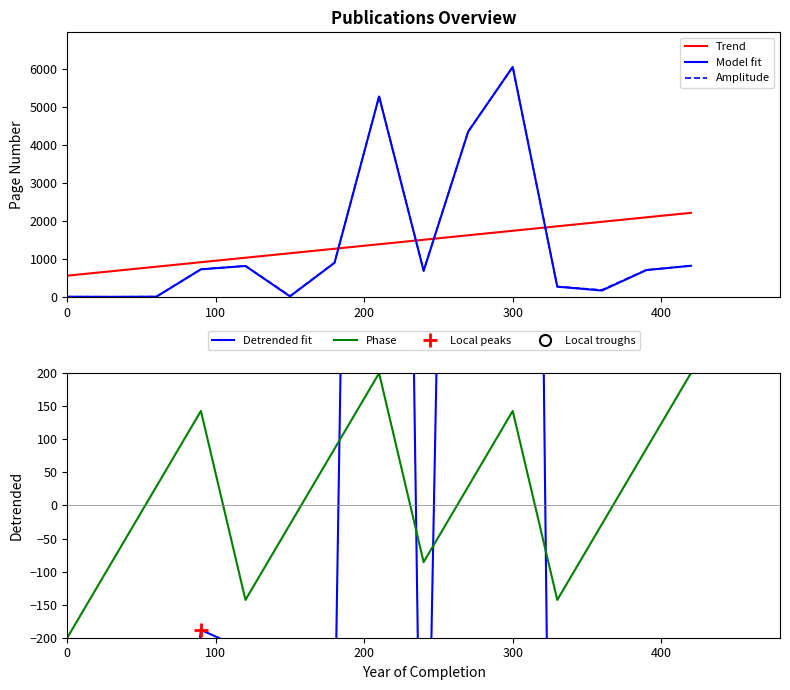

How many times do Model fit and Trend cross each other?

4